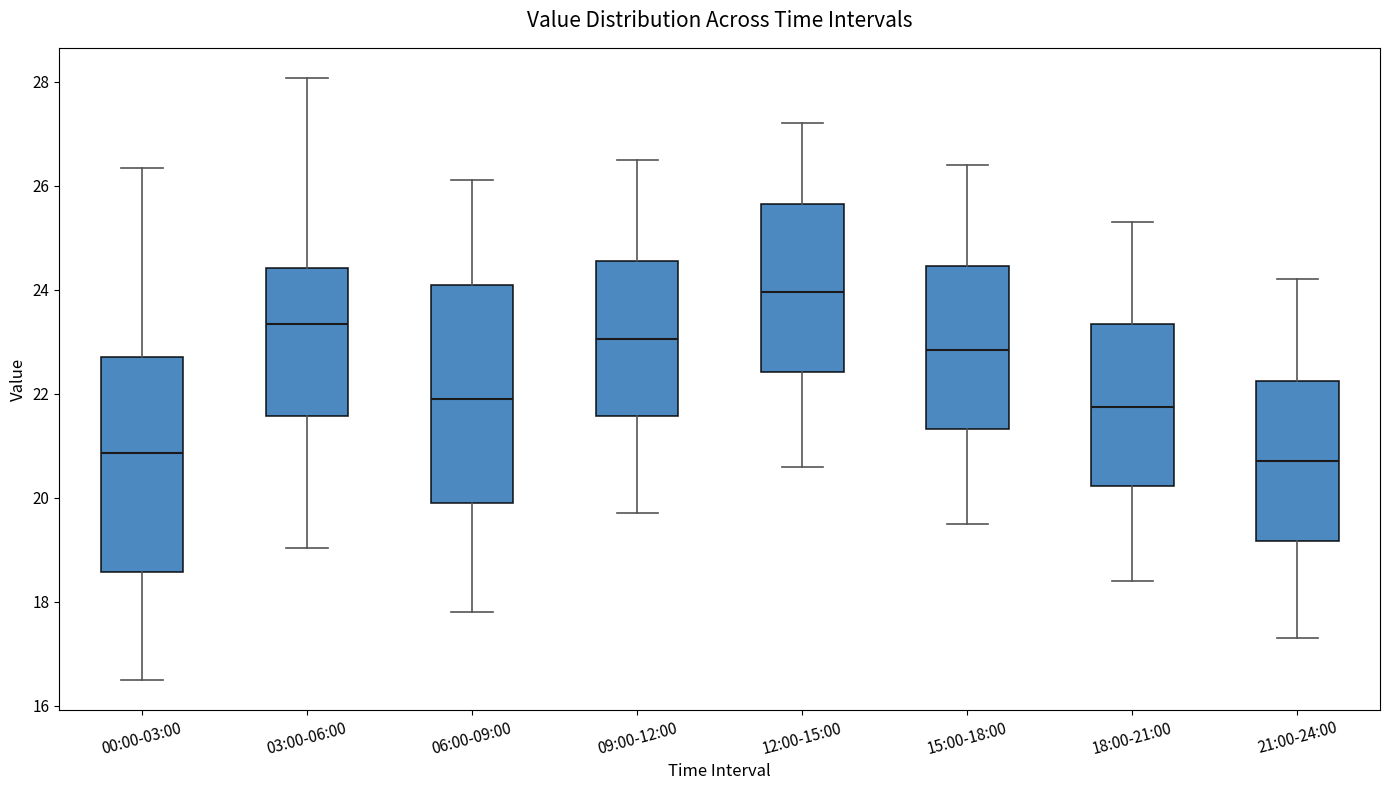

Where does the upper whisker of the box for 09:00-12:00 end on the y-axis? The values are not printed on the chart, so give them approximately, as read against the axis.

26.6